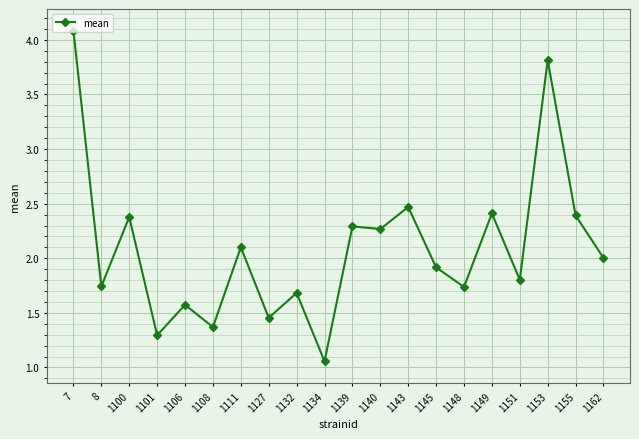

Which label corresponds to the largest value in the chart?

7